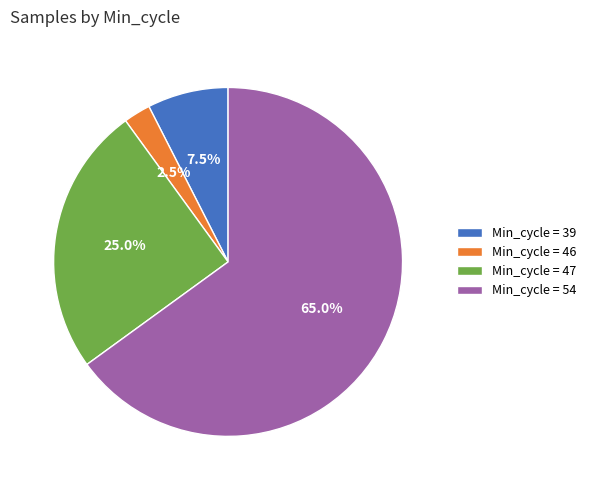

How much of the chart is everything except Min_cycle = 54?

35.0%